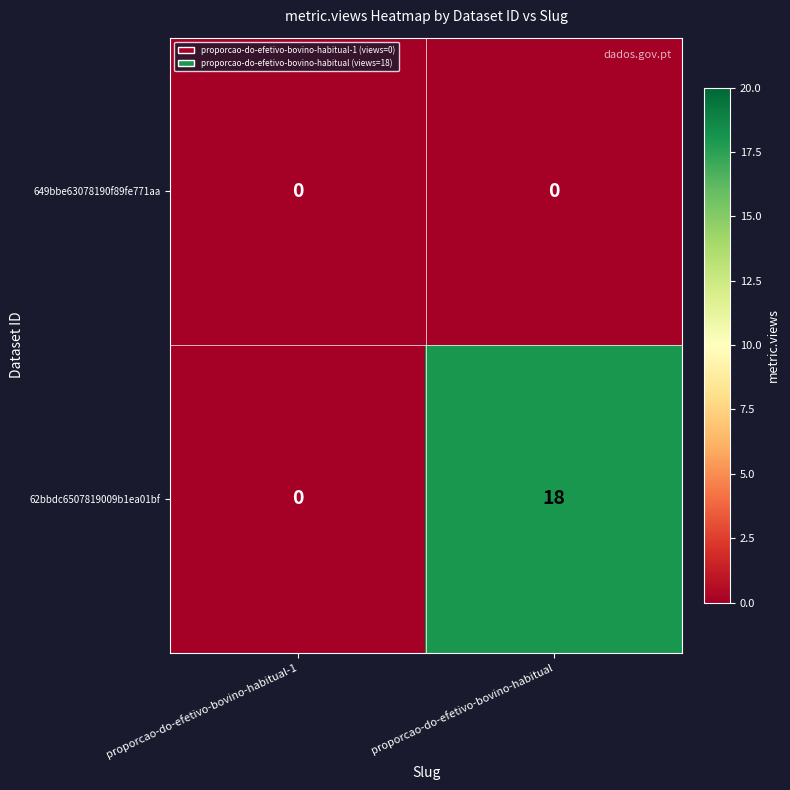

What is the difference between the 62bbdc6507819009b1ea01bf values at proporcao-do-efetivo-bovino-habitual and proporcao-do-efetivo-bovino-habitual-1?

18